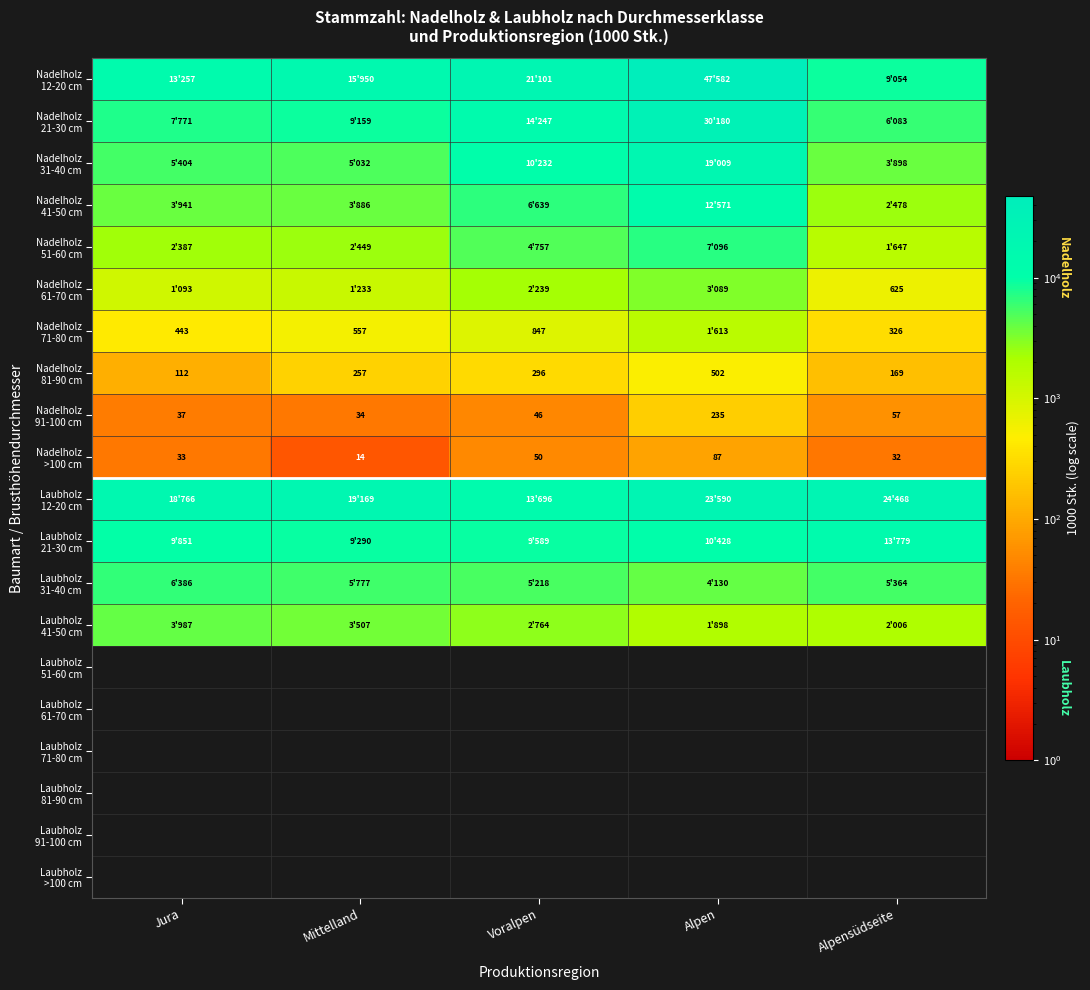

Between Alpensüdseite and Alpen, which is larger?

Alpen